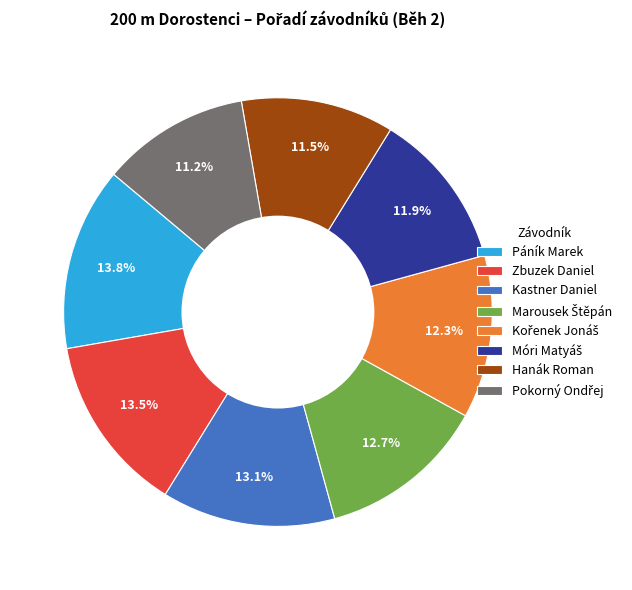

Between Hanák Roman and Kastner Daniel, which is larger?

Kastner Daniel